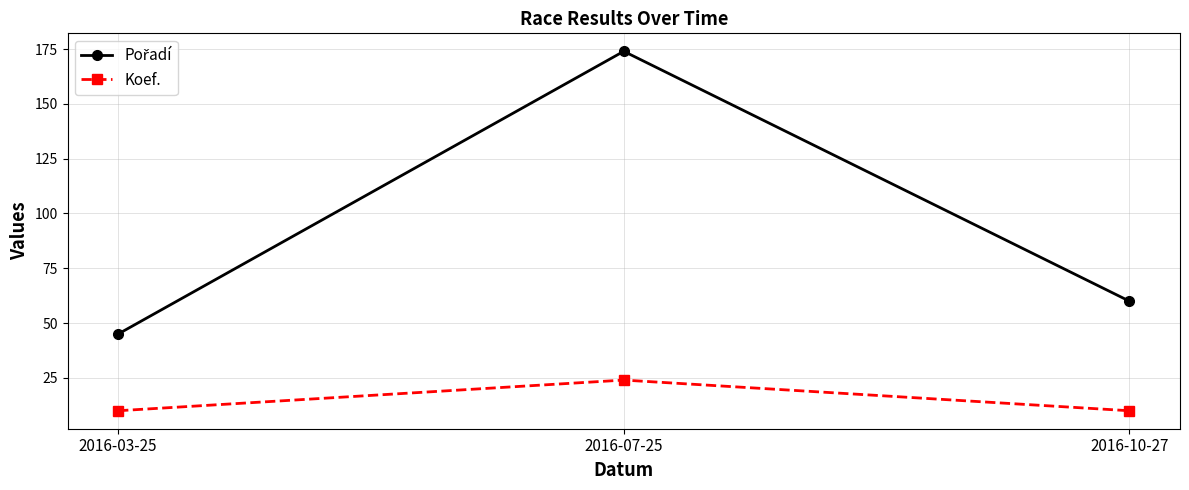

What is the average value of the Koef. series?

15